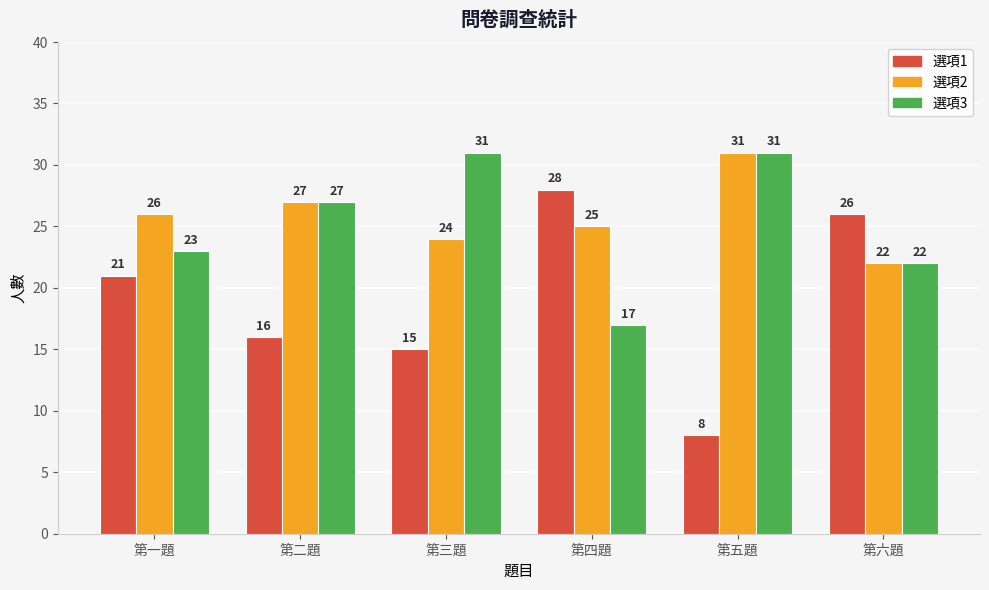

What is the spread (max minus min) of values at 第一題?

5